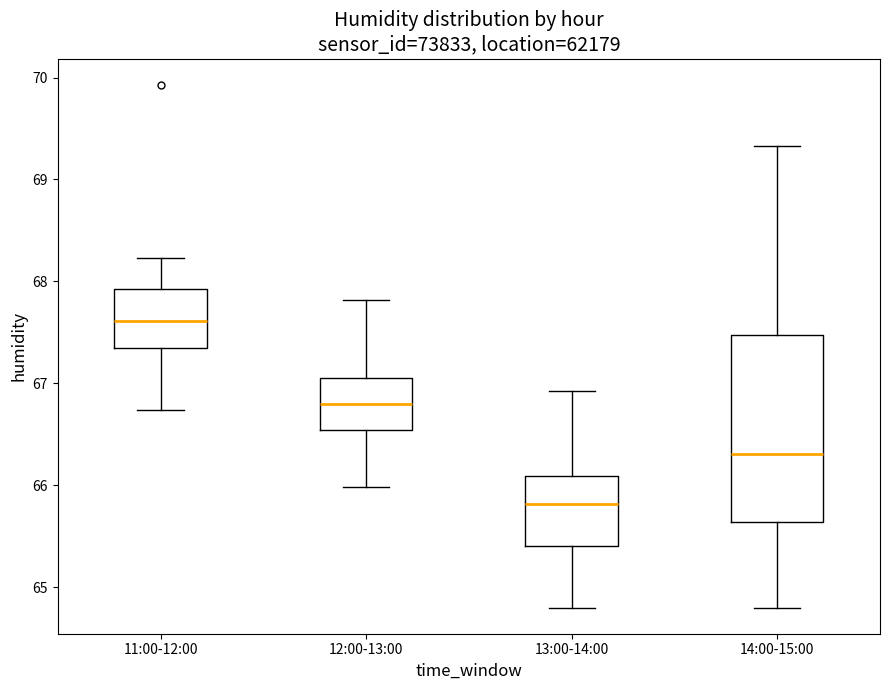

Which box has the lowest median line?

13:00-14:00